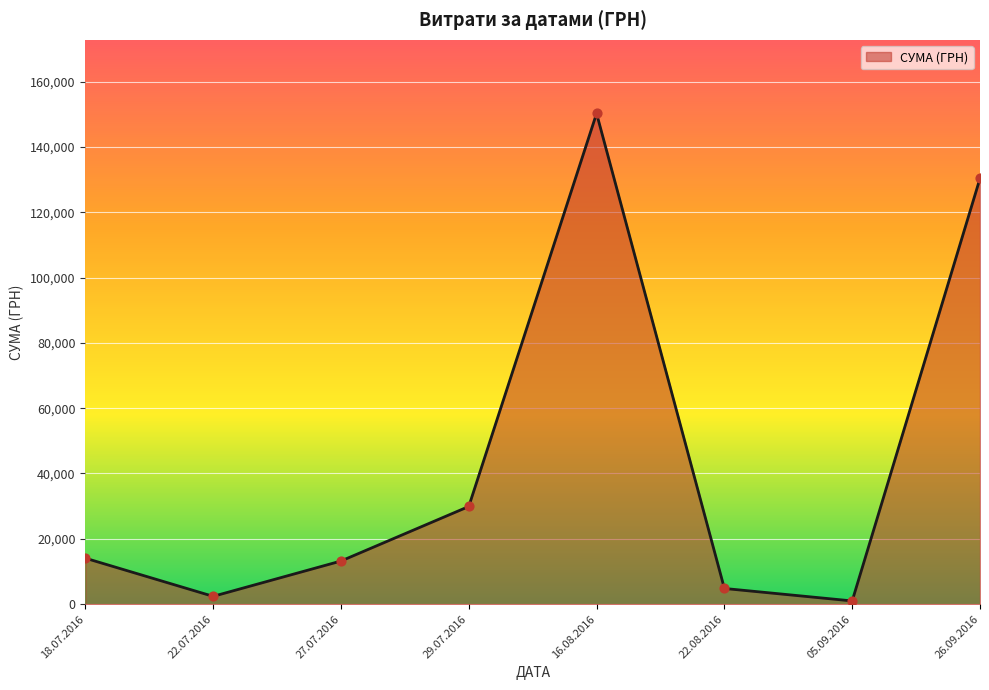

Between 26.09.2016 and 29.07.2016, which is larger?

26.09.2016